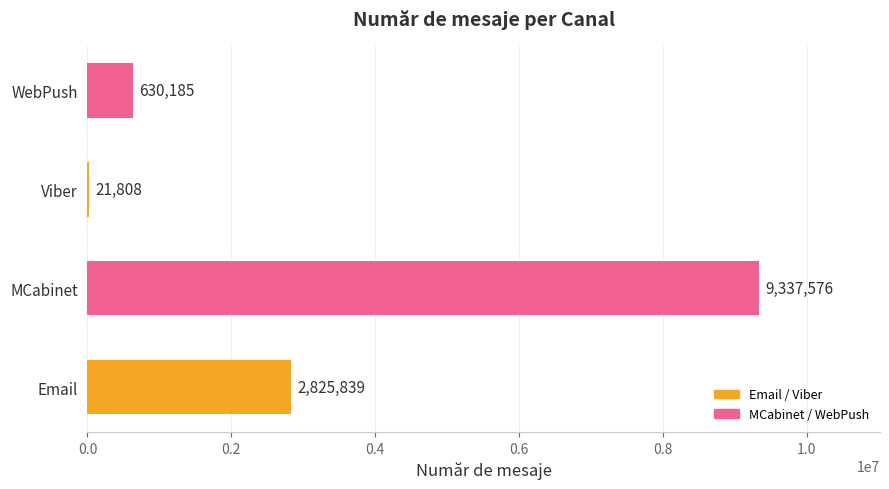

Approximately how many times larger is the value at MCabinet compared to Email?

3.3